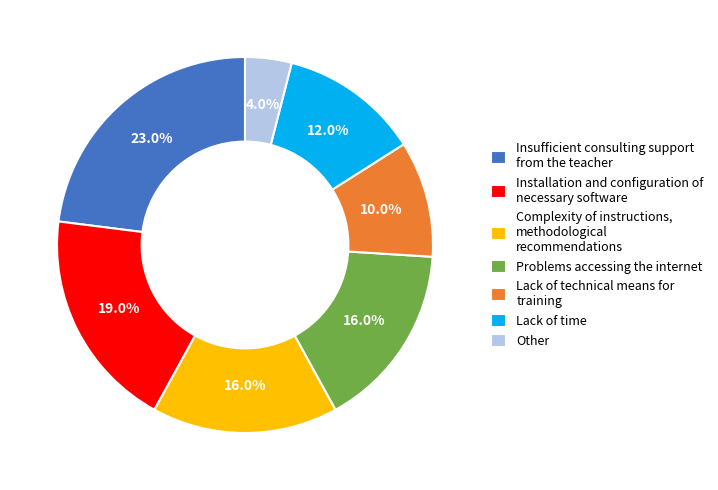

What percentage is NOT represented by Lack of technical means for training?

90.0%